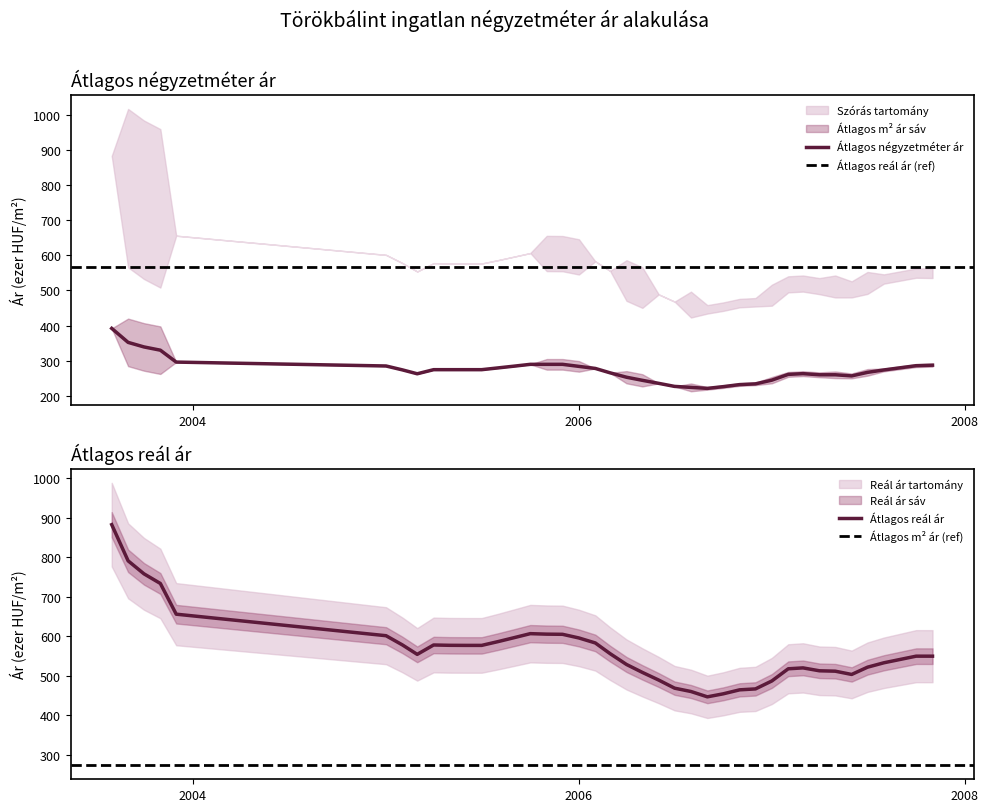

Rank the series by their average value, from lowest to highest.

Átlagos négyzetméter ár, Átlagos reál ár